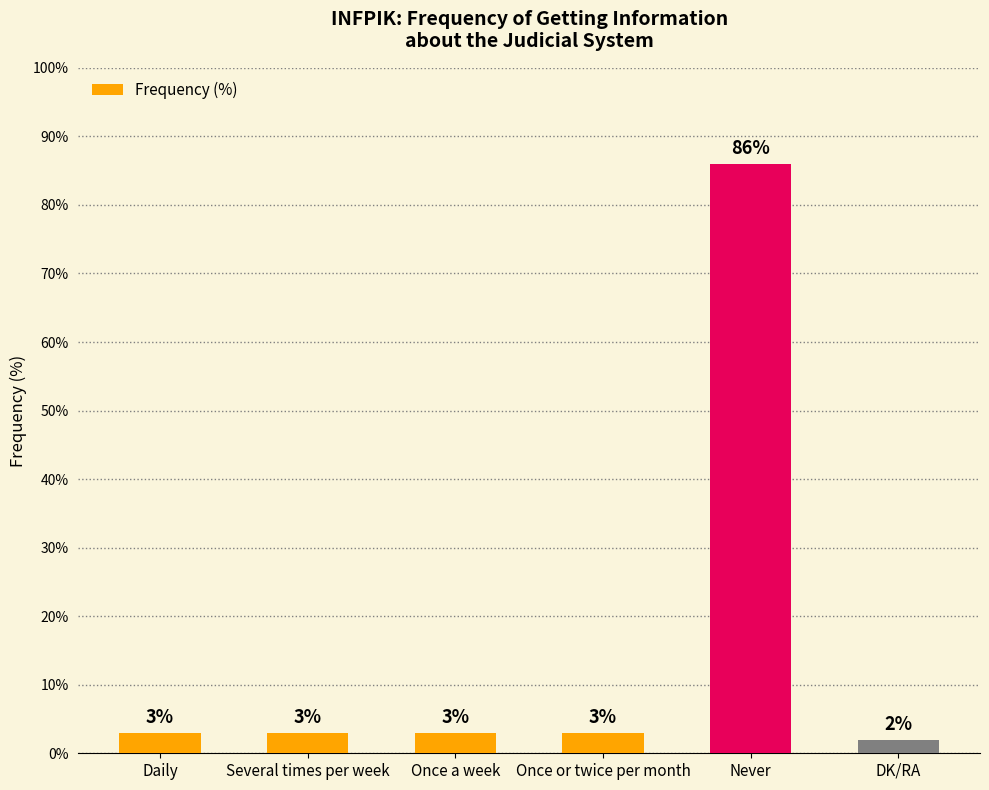

Does the chart contain stacked bars?

No